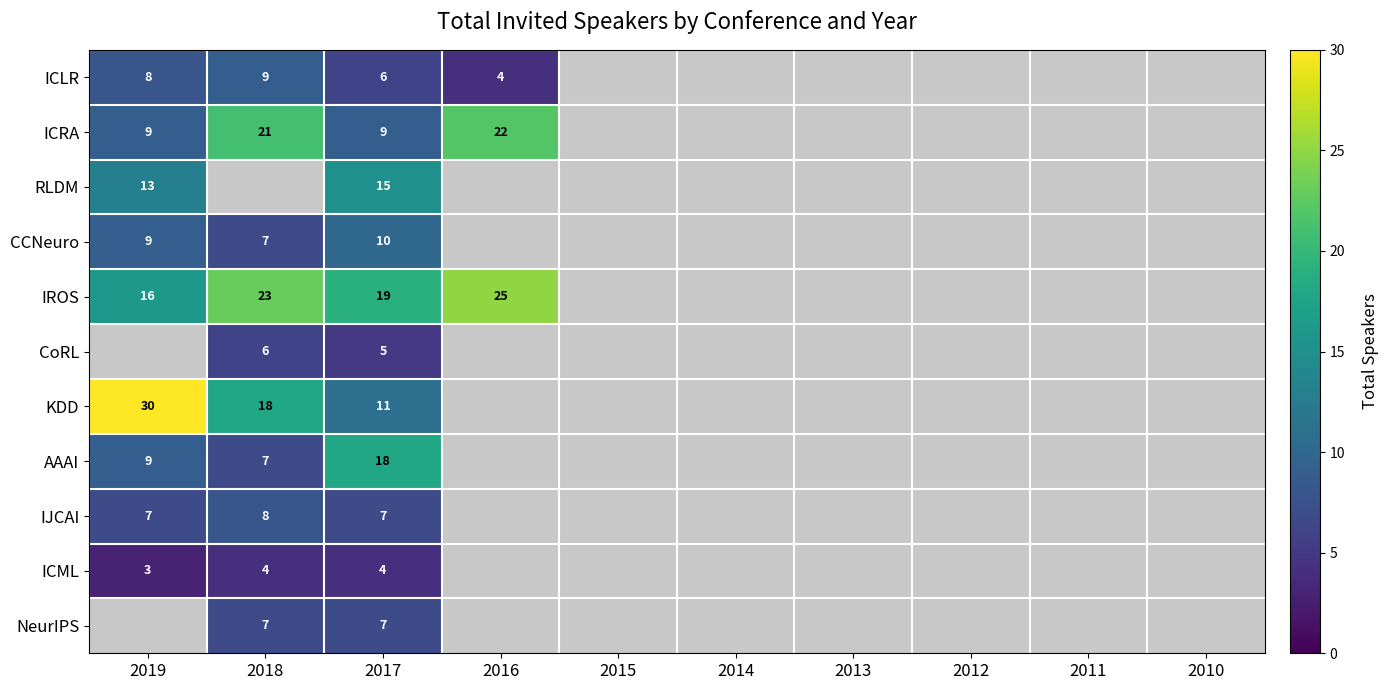

What is the total value across all series at 2017?

111